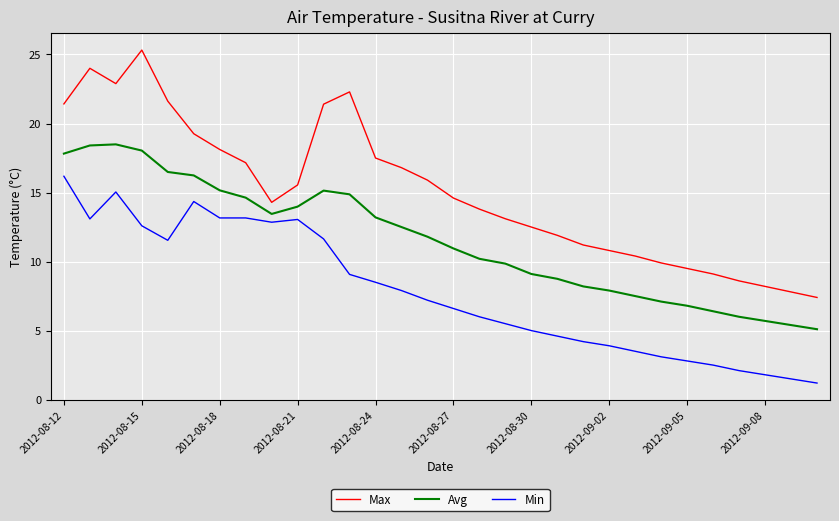

Which series has the largest total across all categories?

Max